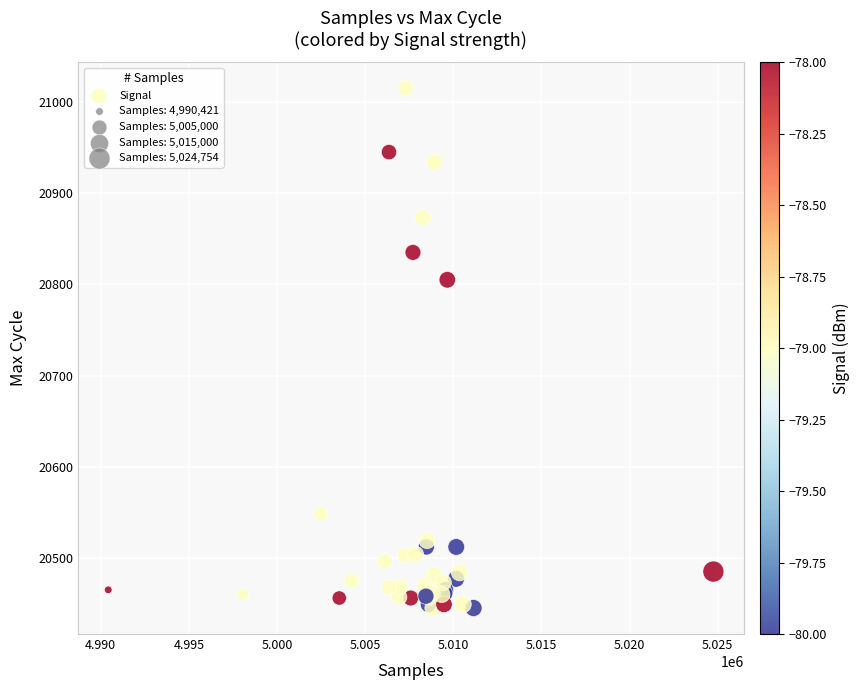

What Y value in the scatter plot is closest to 20730?

20805